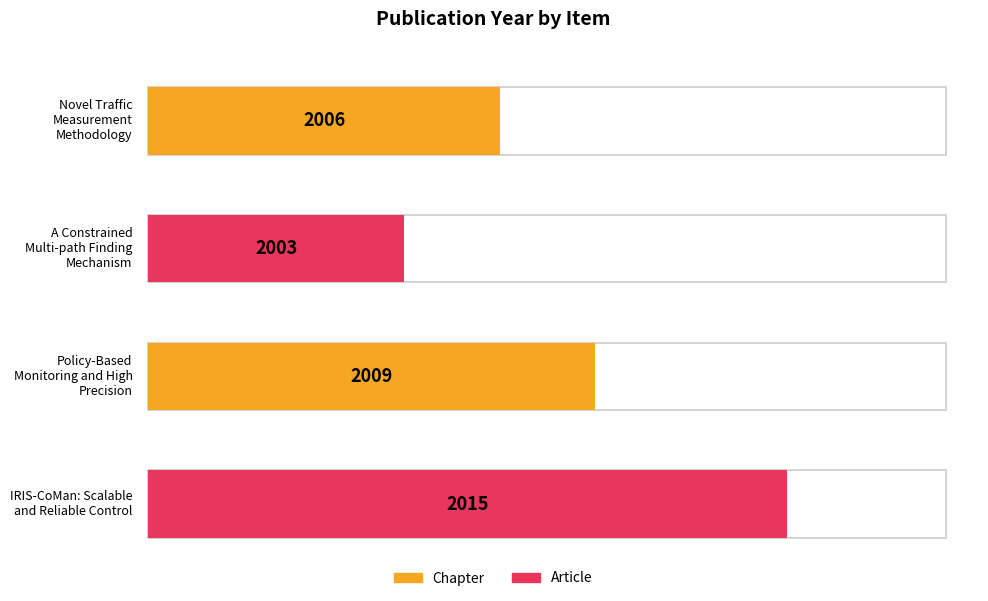

Which label corresponds to the smallest value in the chart?

A Constrained Multi-path Finding Mechanism